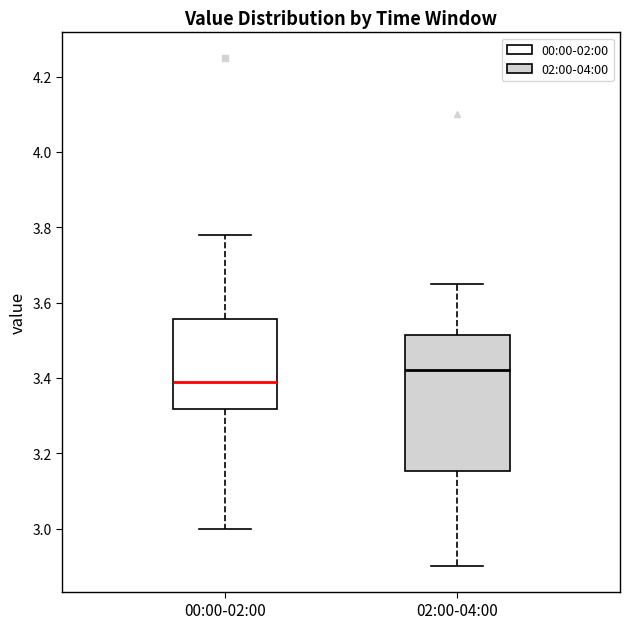

Where does the median line of the box for 02:00-04:00 sit on the y-axis? The values are not printed on the chart, so give them approximately, as read against the axis.

3.42